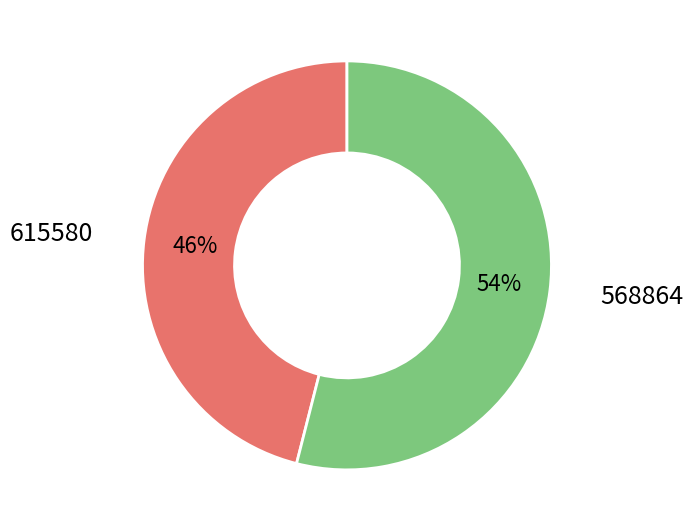

Is it true that 568864 is 65% of the pie?

False